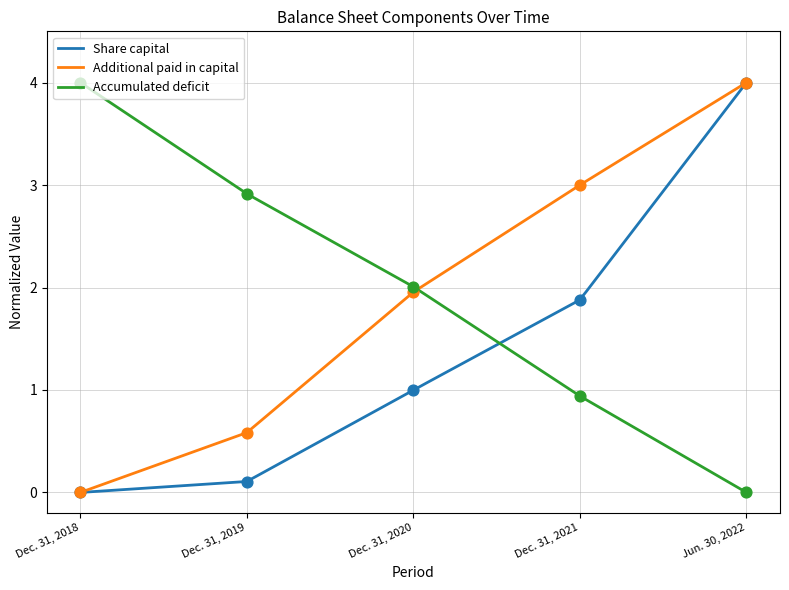

Which series reaches the minimum Y coordinate?

Share capital